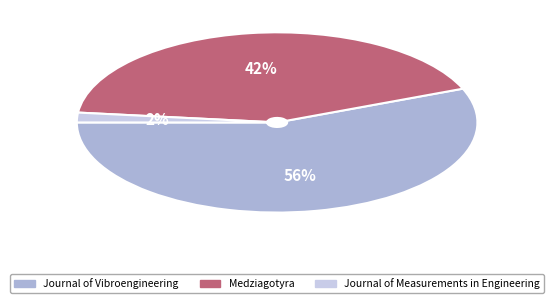

Which slice is the largest?

Journal of Vibroengineering